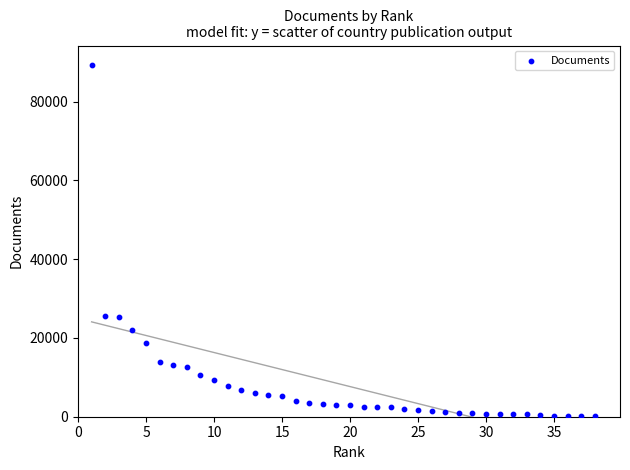

What is the range of X values (max minus min)?

37